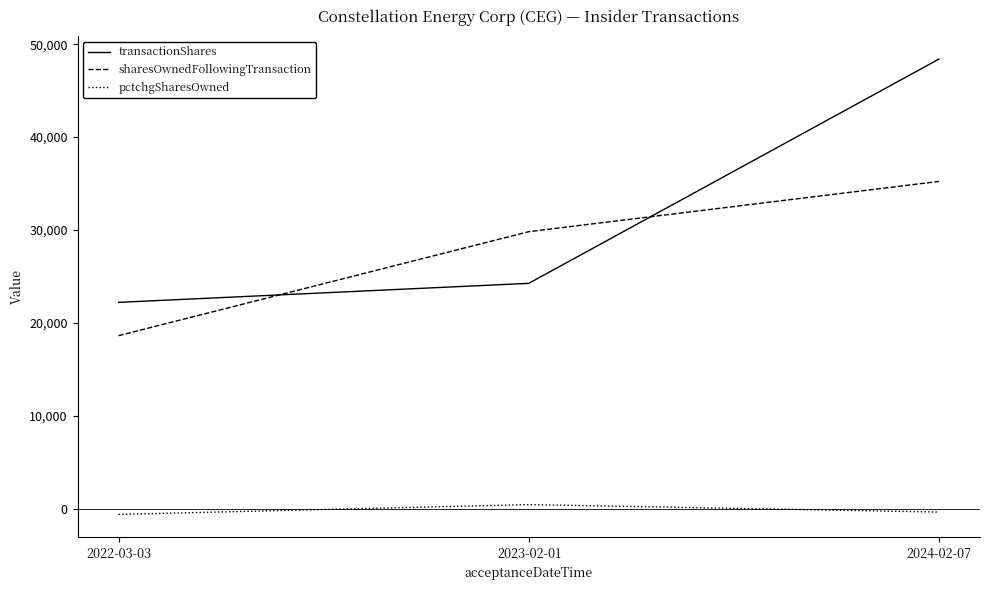

Reading right to left, list all the values displayed in this chart.

transactionShares: 2024-02-07=48401	2023-02-01=24255	2022-03-03=22208
sharesOwnedFollowingTransaction: 2024-02-07=35229	2023-02-01=29818	2022-03-03=18623
pctchgSharesOwned: 2024-02-07=-367	2023-02-01=436	2022-03-03=-619